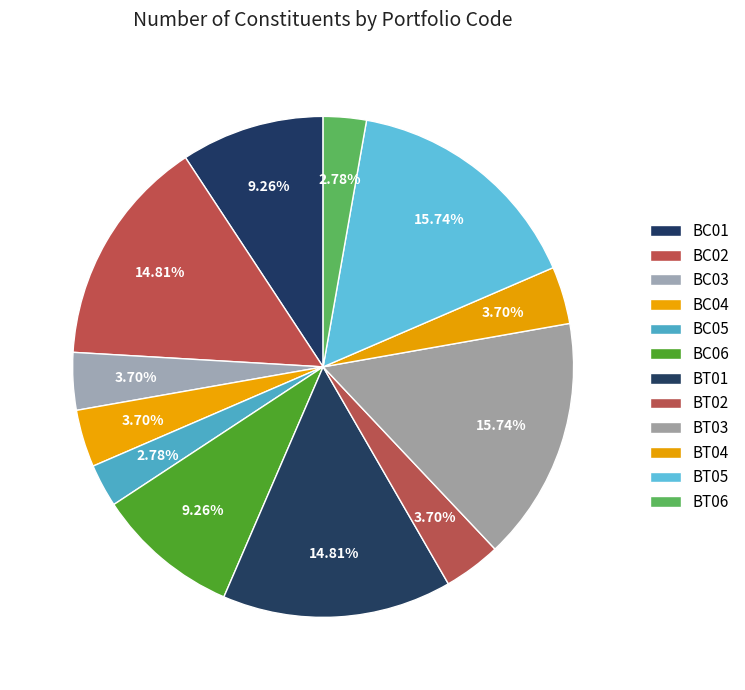

Is it true that BT02 is 4% of the pie?

True